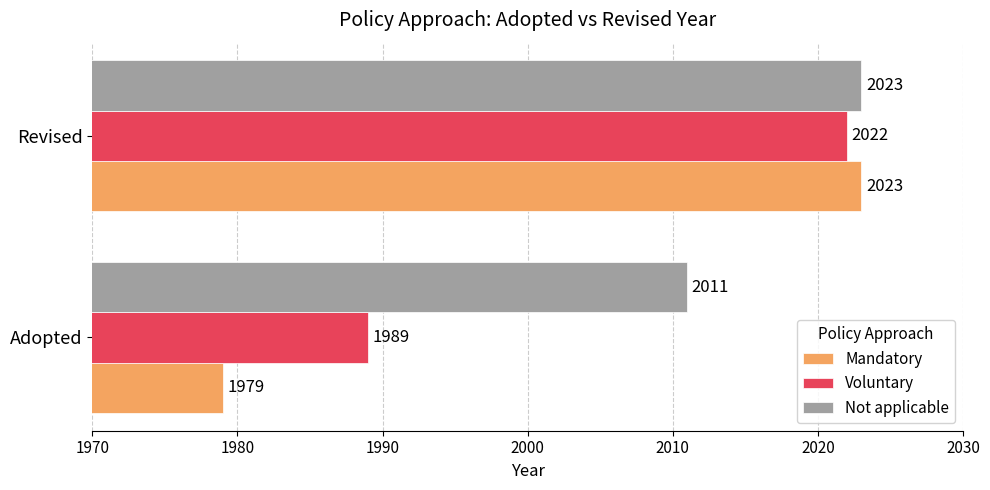

What is the lowest value of the Mandatory series?

1979